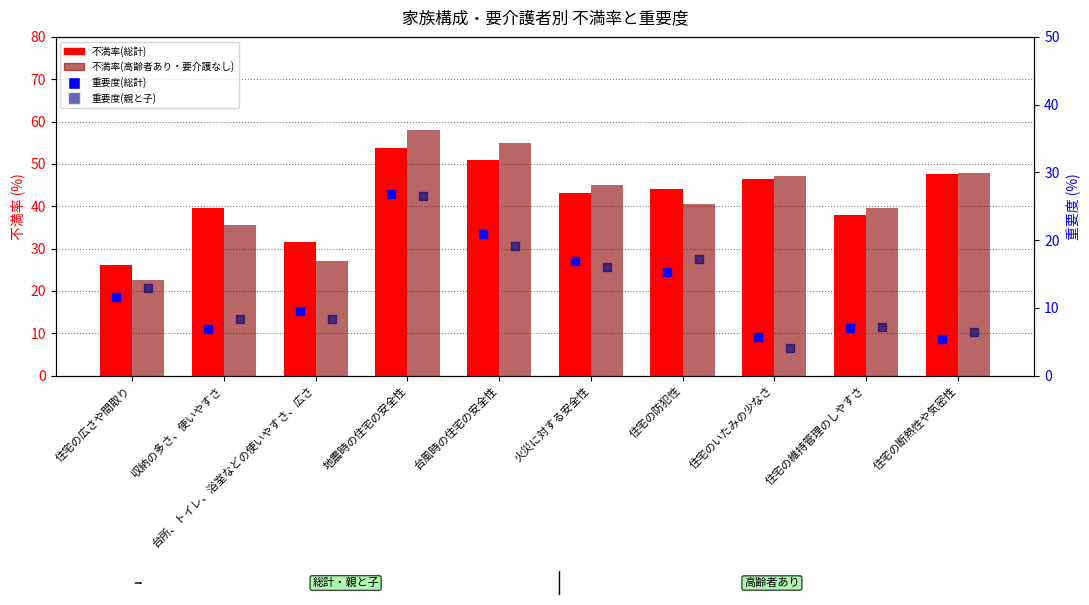

What are all the series names shown in the legend?

不満率(総計), 不満率(高齢者あり・要介護なし), 重要度(総計), 重要度(親と子)